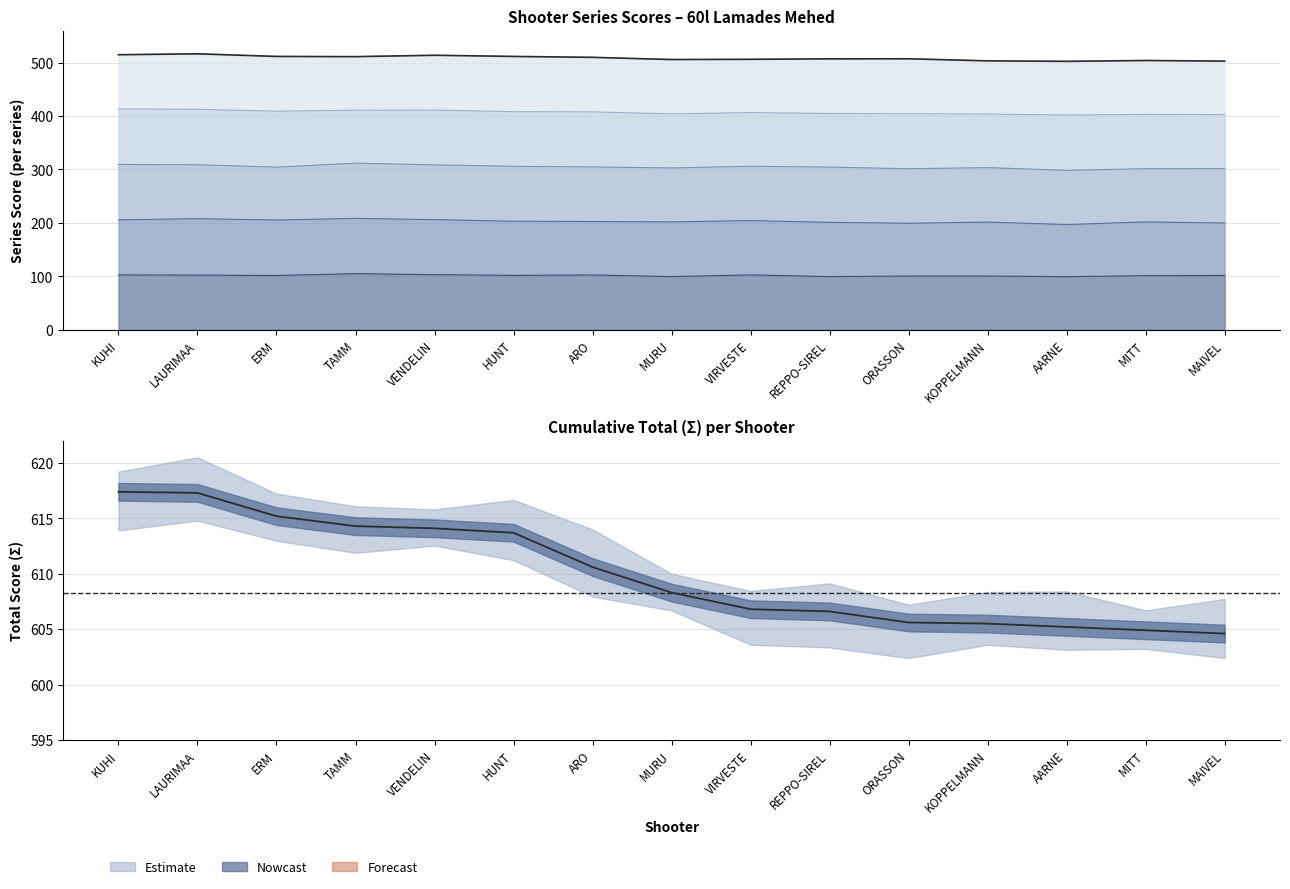

Is it true that Series 4 equals 174.6 at VIRVESTE?

False